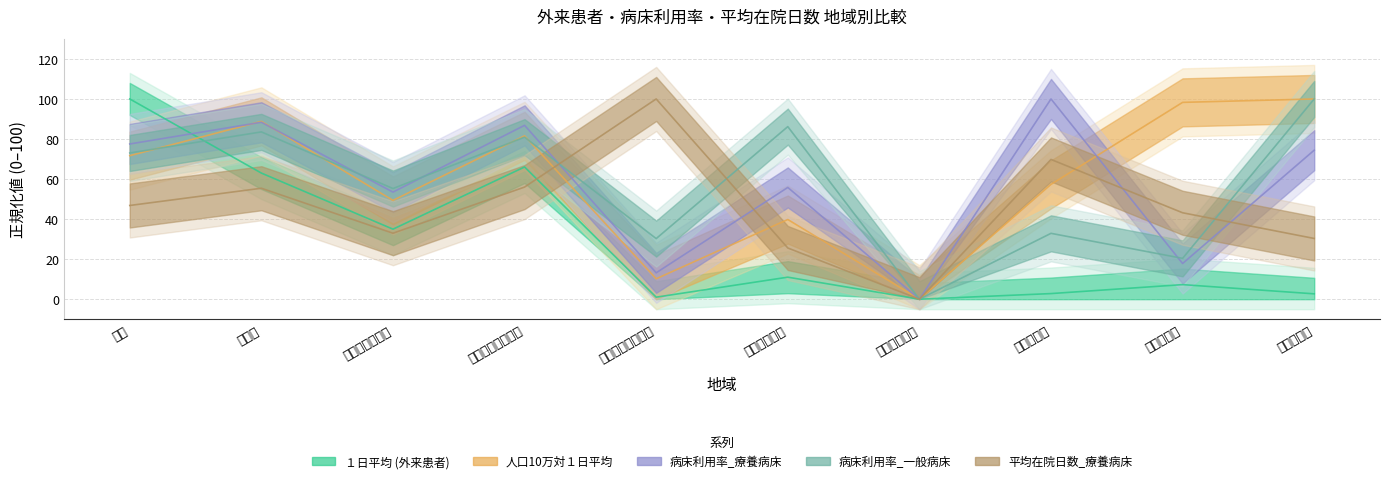

At which label is 病床利用率_一般病床 closest to 50?

その他の市町村